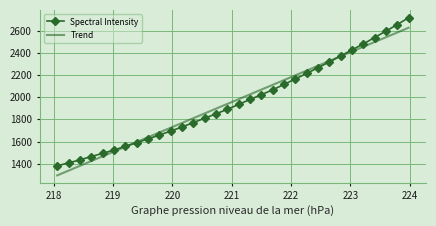

What are all the series names shown in the legend?

Spectral Intensity, Trend